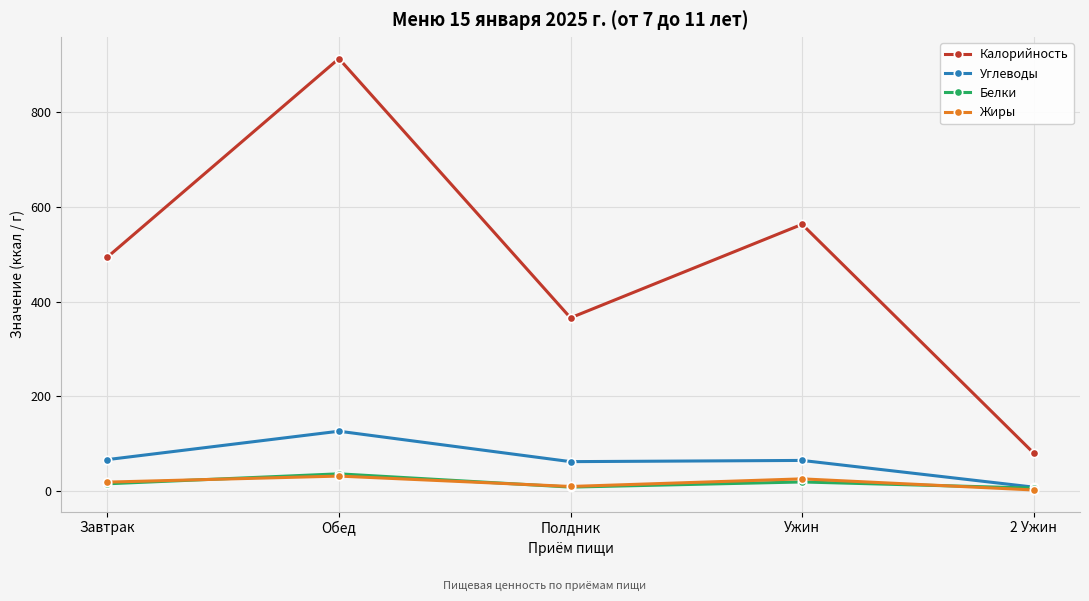

How many lines are shown in the chart?

4